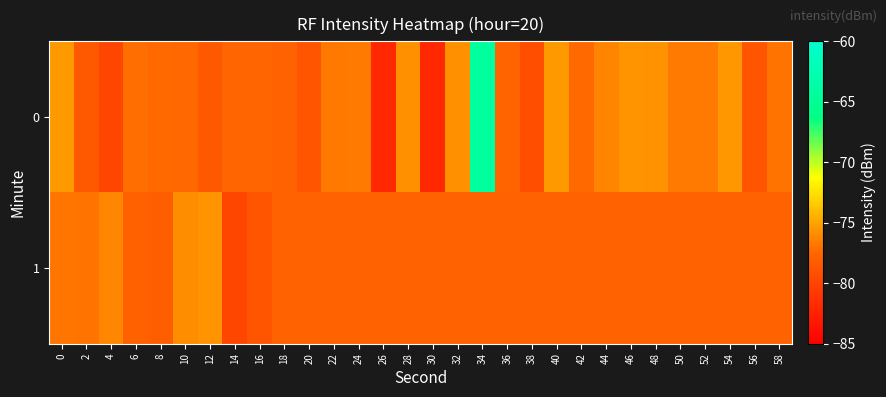

List the series in order of their overall mean, highest first.

0, 1